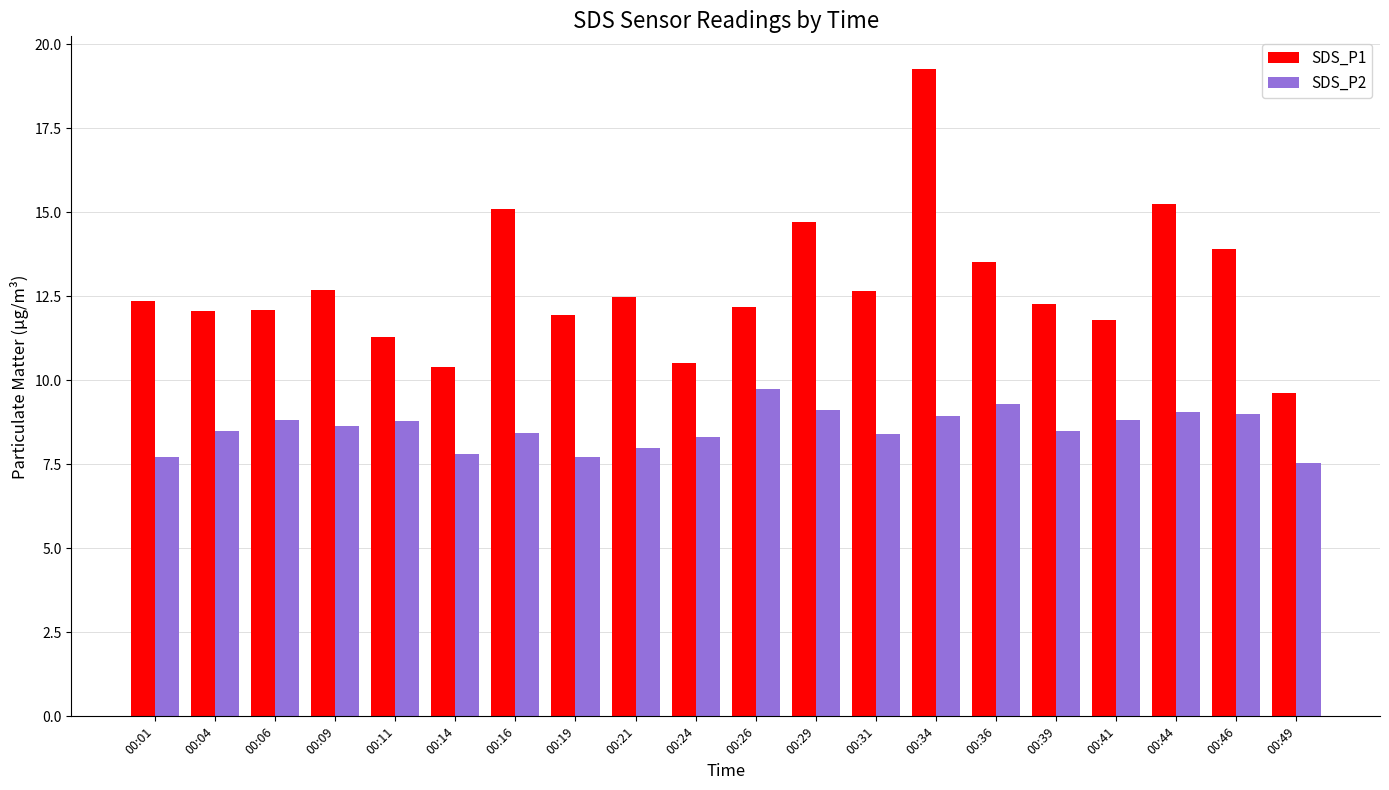

What is the lowest value of the SDS_P1 series?

9.6